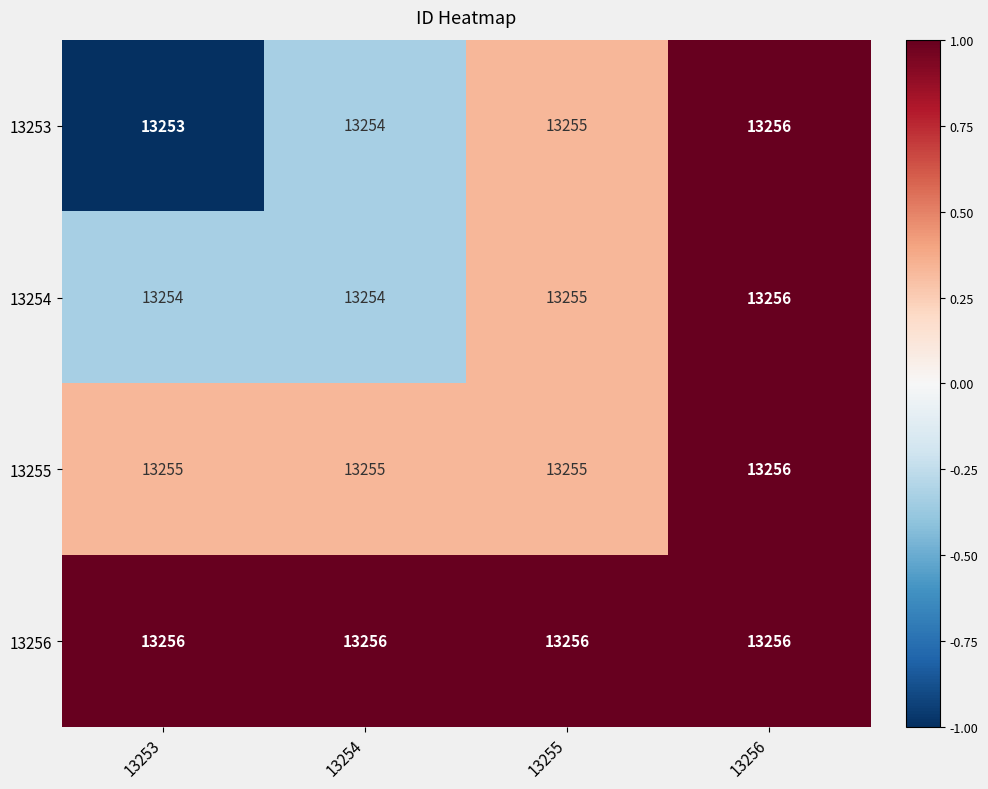

Reading left to right, transcribe all the data shown in this chart.

13253: 13253	13254	13255	13256
13254: 13254	13254	13255	13256
13255: 13255	13255	13255	13256
13256: 13256	13256	13256	13256